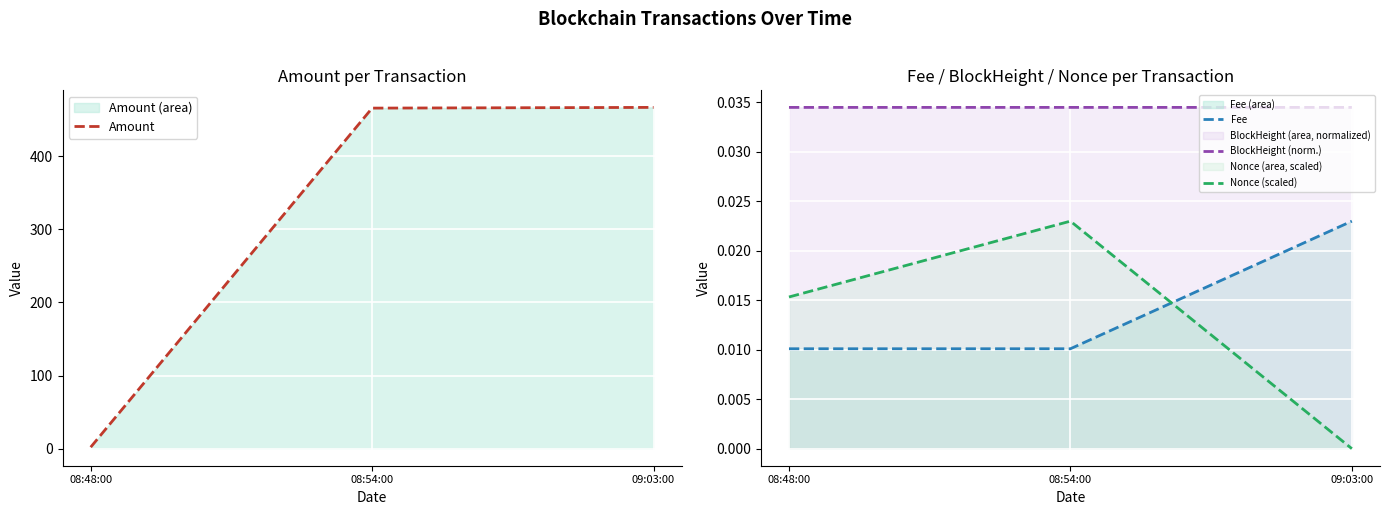

What is the difference between the maximum and second lowest values in the Amount series?

1.0